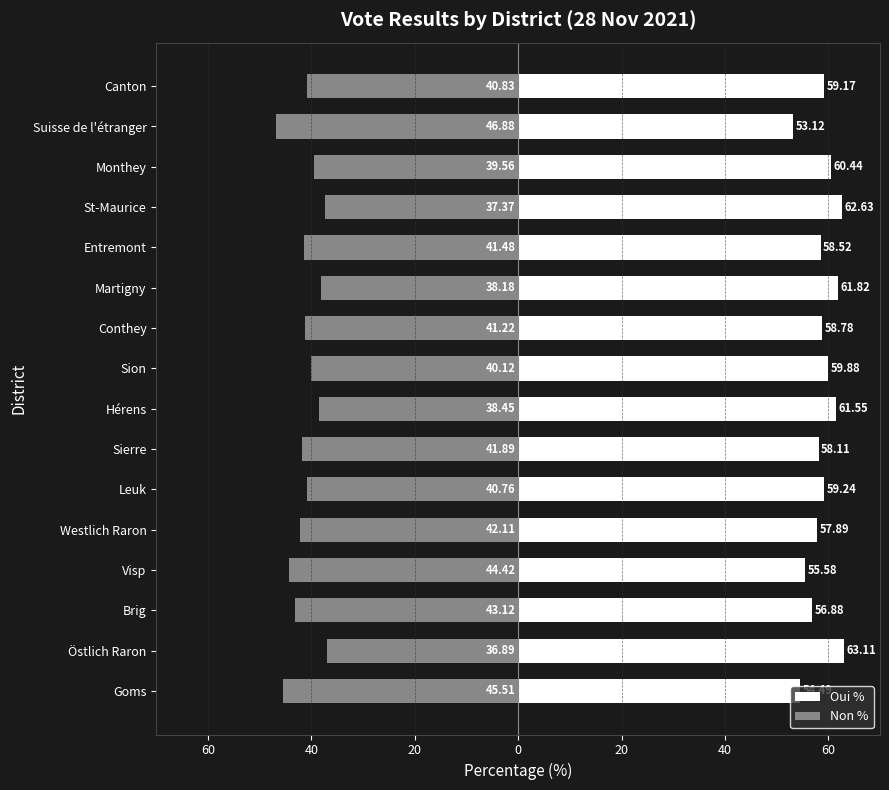

What are all the series names shown in the legend?

Oui %, Non %